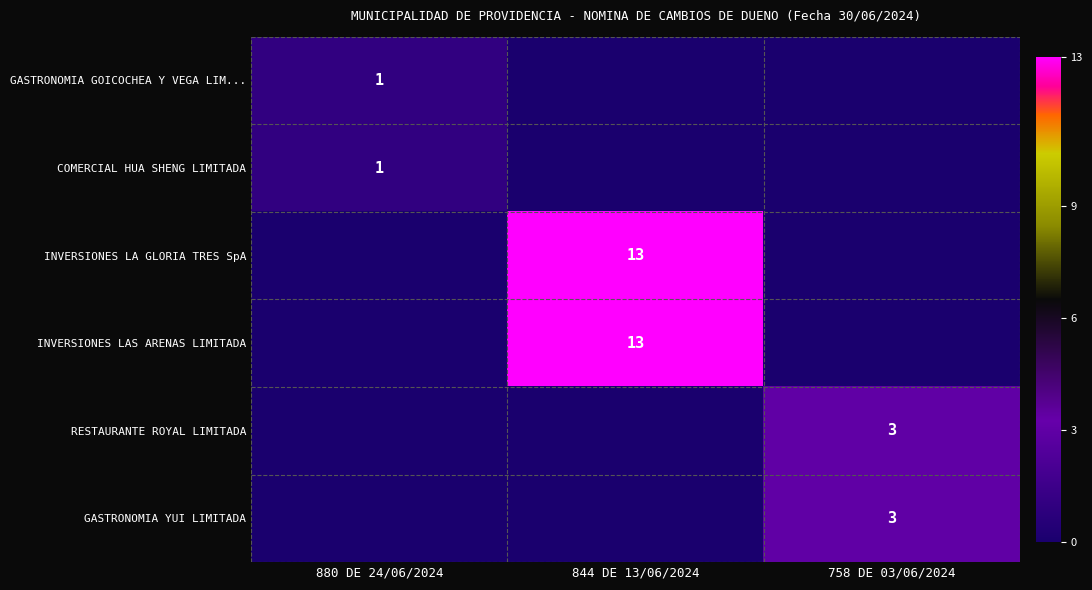

The value of GASTRONOMIA YUI LIMITADA at 758 DE 03/06/2024 is 3. True or false?

True